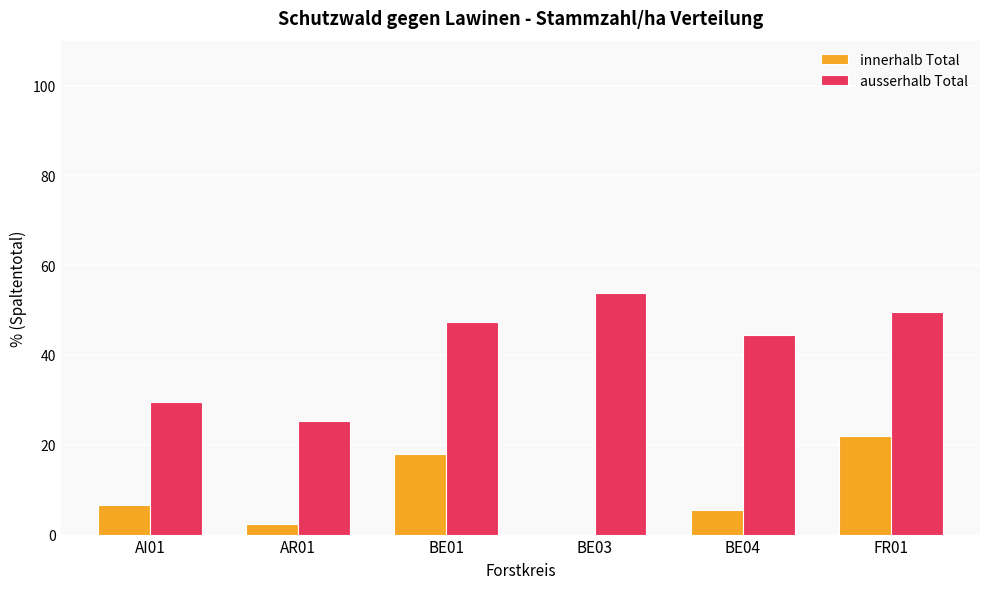

Count the number of data series in this chart.

2